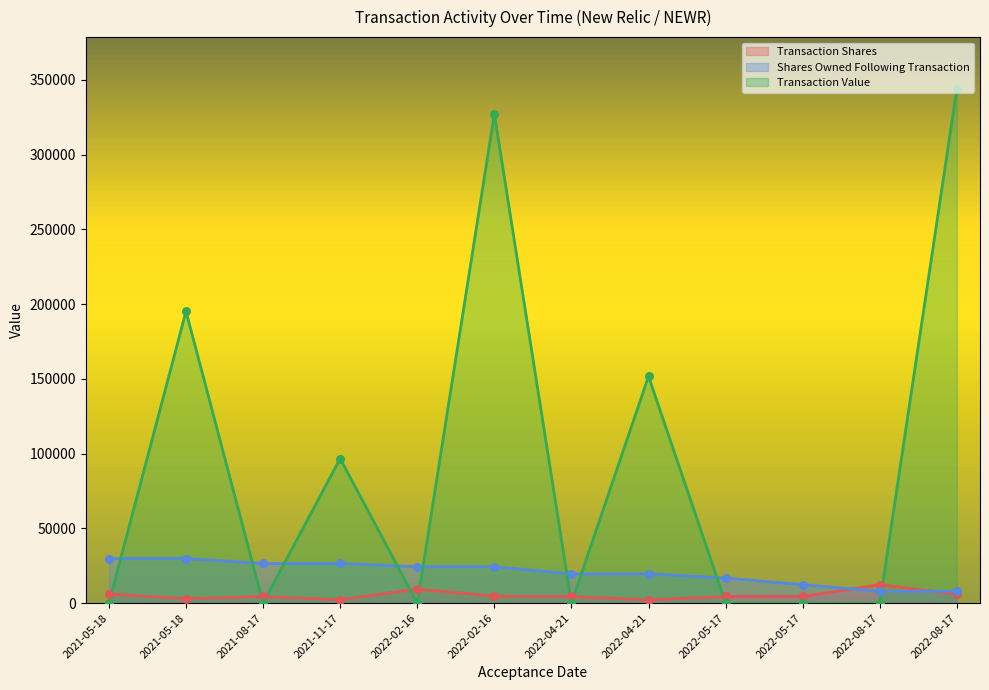

At which category is the sum across all series the highest?

2022-08-17